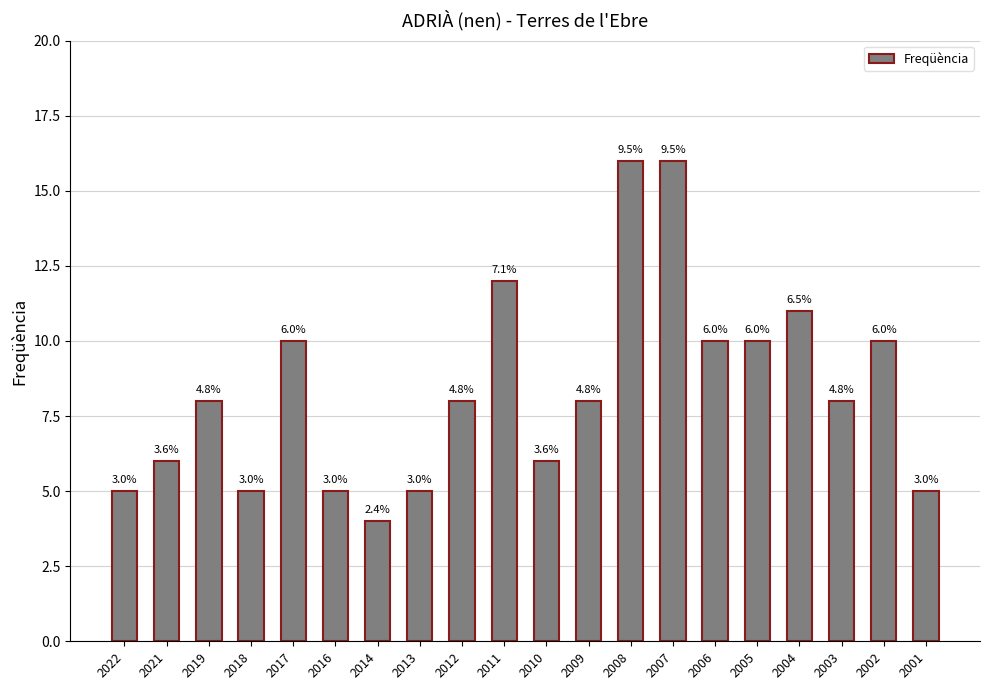

Reading left to right, transcribe all the data shown in this chart.

5	6	8	5	10	5	4	5	8	12	6	8	16	16	10	10	11	8	10	5